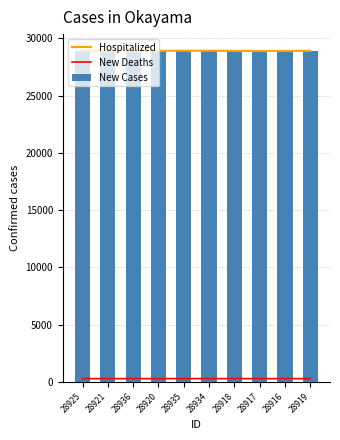

How many distinct data groups are displayed?

3